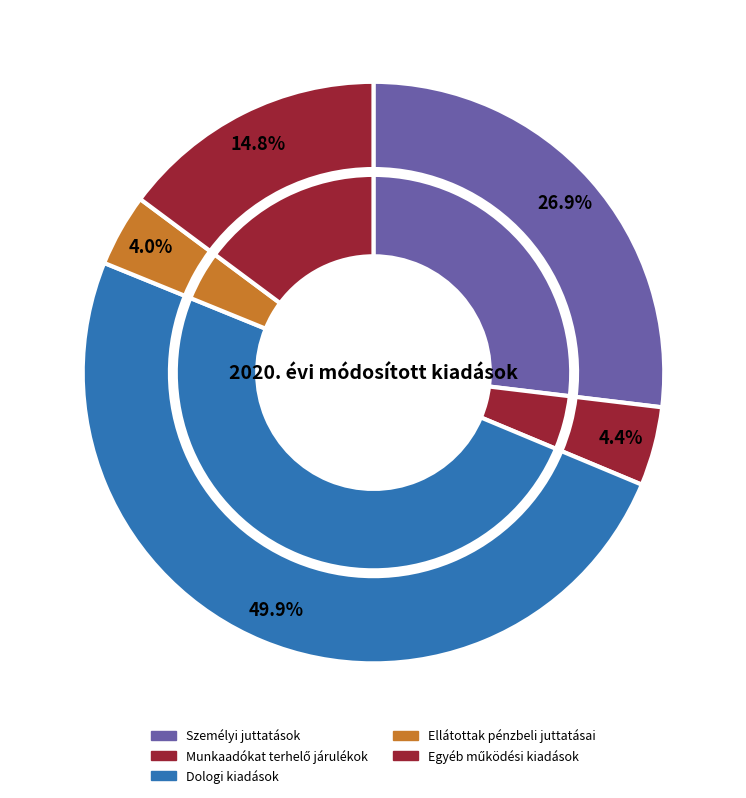

To the nearest percent, what is the difference between the Személyi juttatások and Dologi kiadások slice percentages?

23%